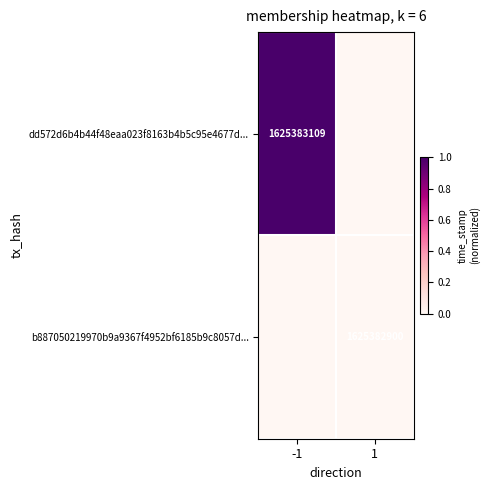

Is it true that b887050219970b9a9367f4952bf6185b9c8057d... equals 1625382900 at 1?

True